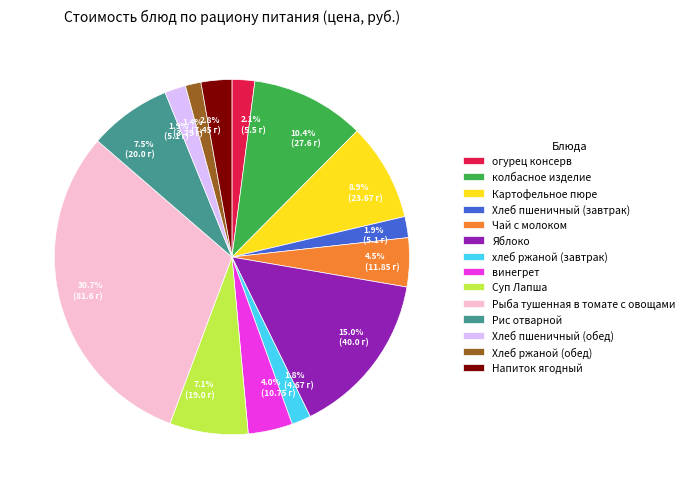

What is the largest slice in the pie chart?

Рыба тушенная в томате с овощами